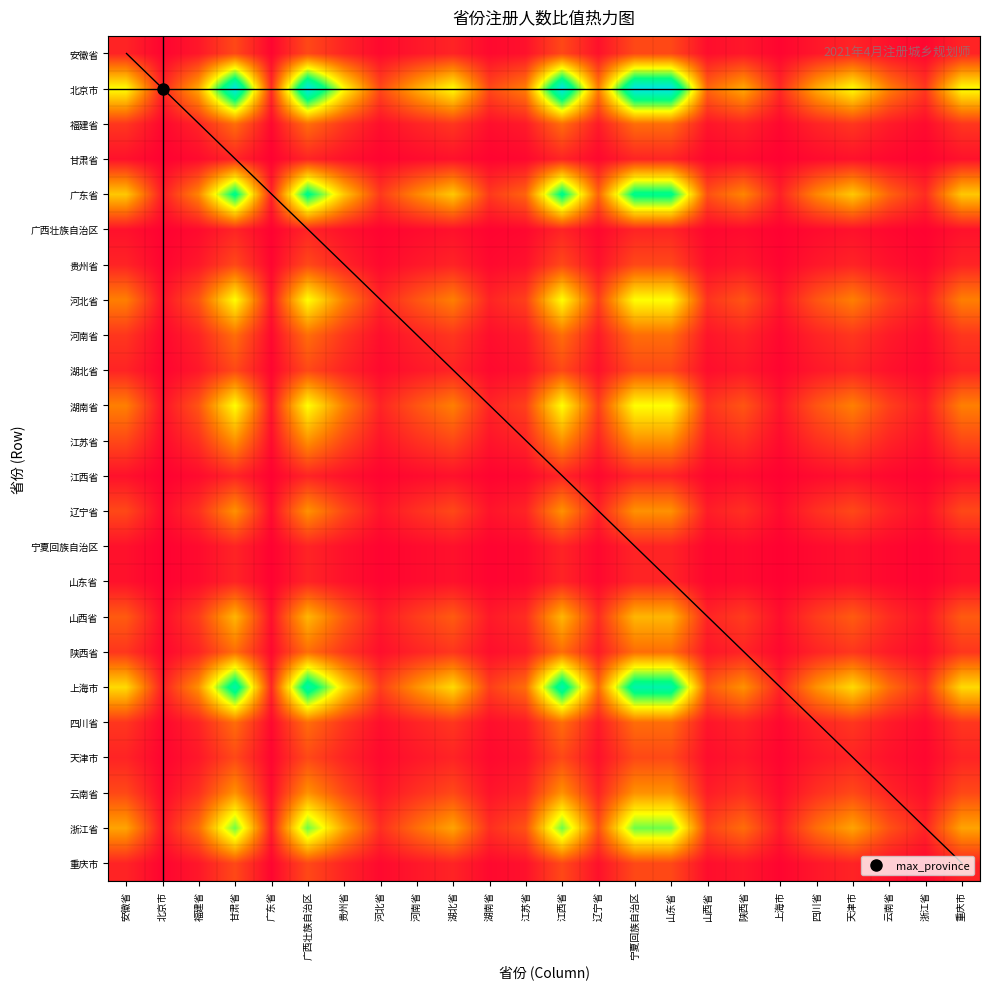

Which label corresponds to the smallest value in the chart?

北京市